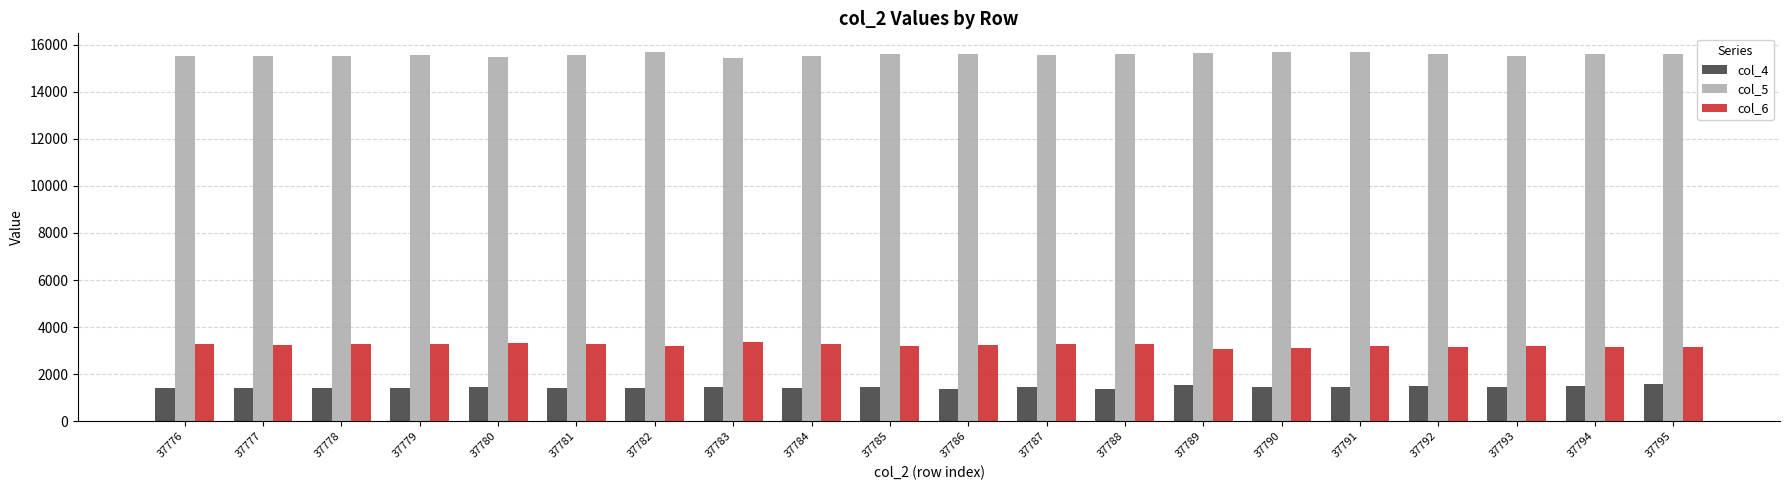

Is it true that col_5 equals 15536 at 37777?

True